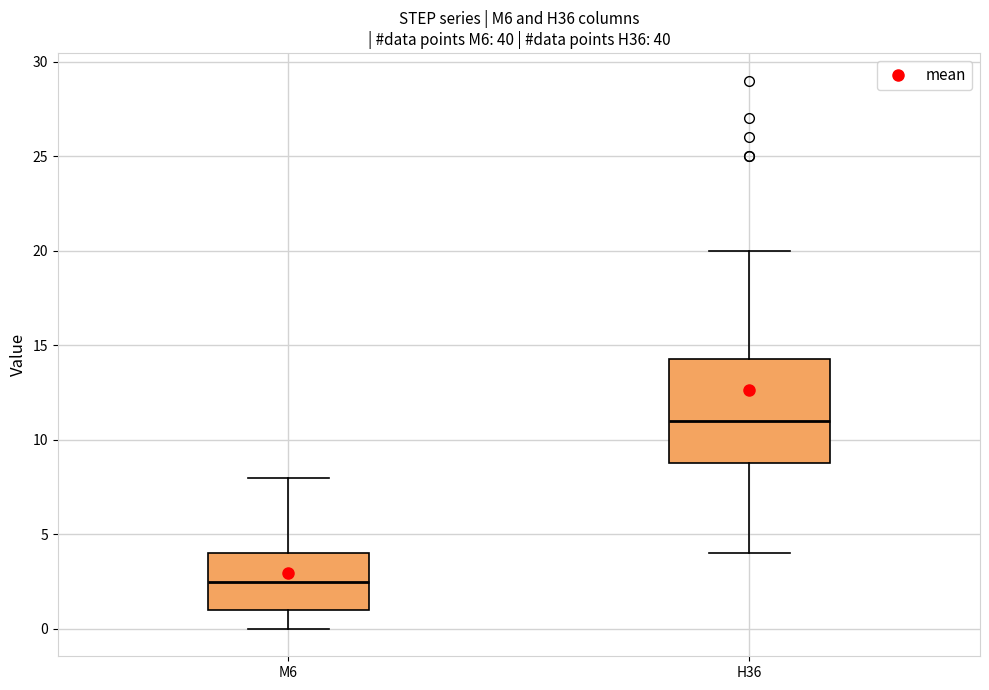

Which box is the tallest, from its lower edge to its upper edge?

H36